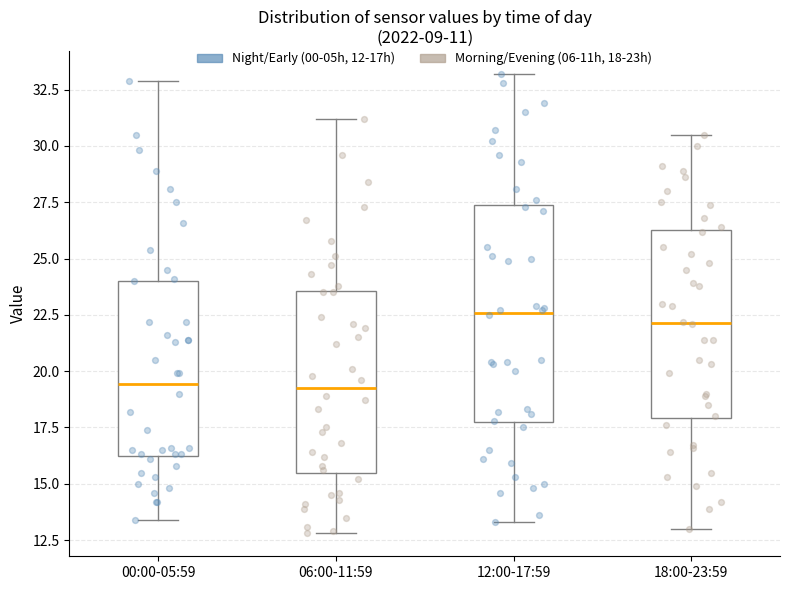

Where is the upper edge of the box for 00:00-05:59 on the y-axis? The values are not printed on the chart, so give them approximately, as read against the axis.

24.0